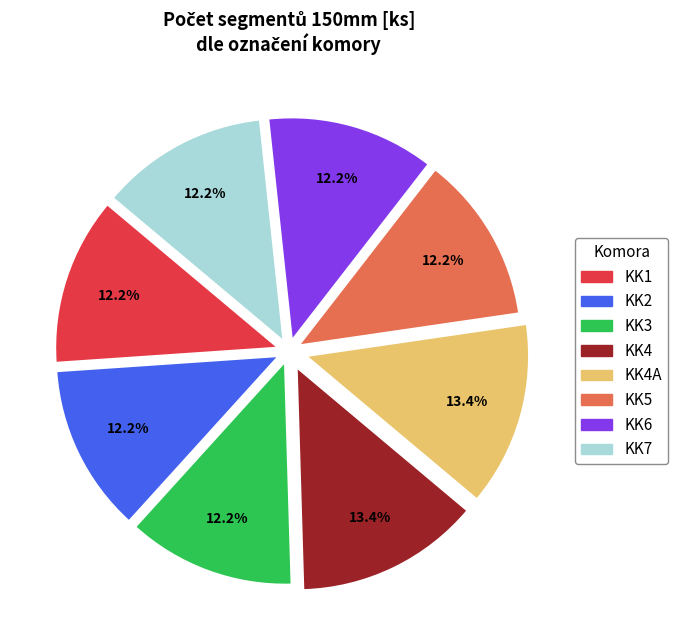

Is there a majority slice in this chart?

No